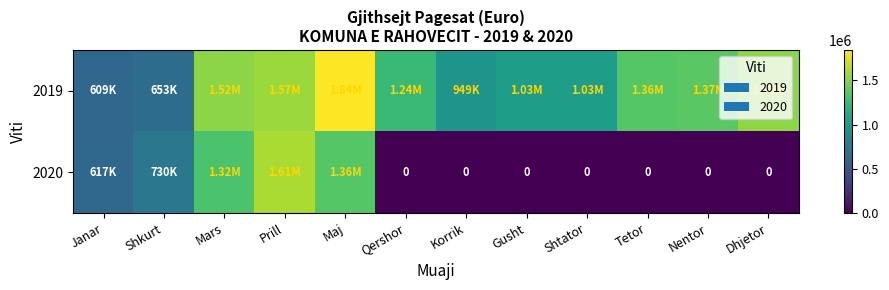

Which series changed the most between Maj and Korrik?

2020